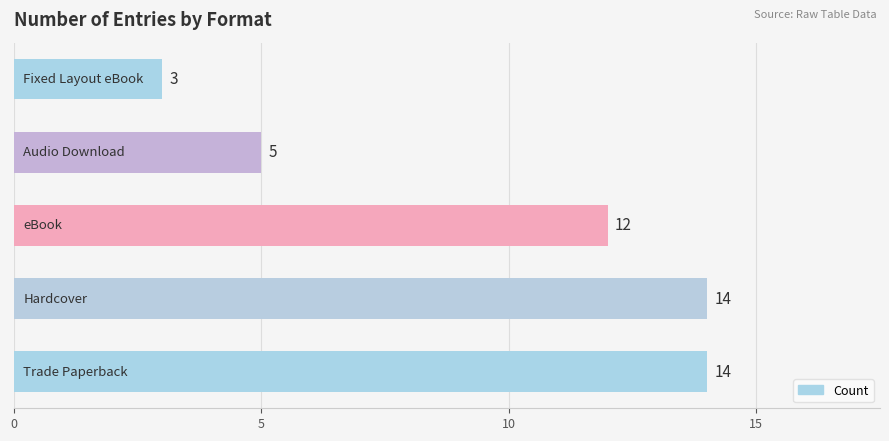

How many values are between 5 and 14?

4